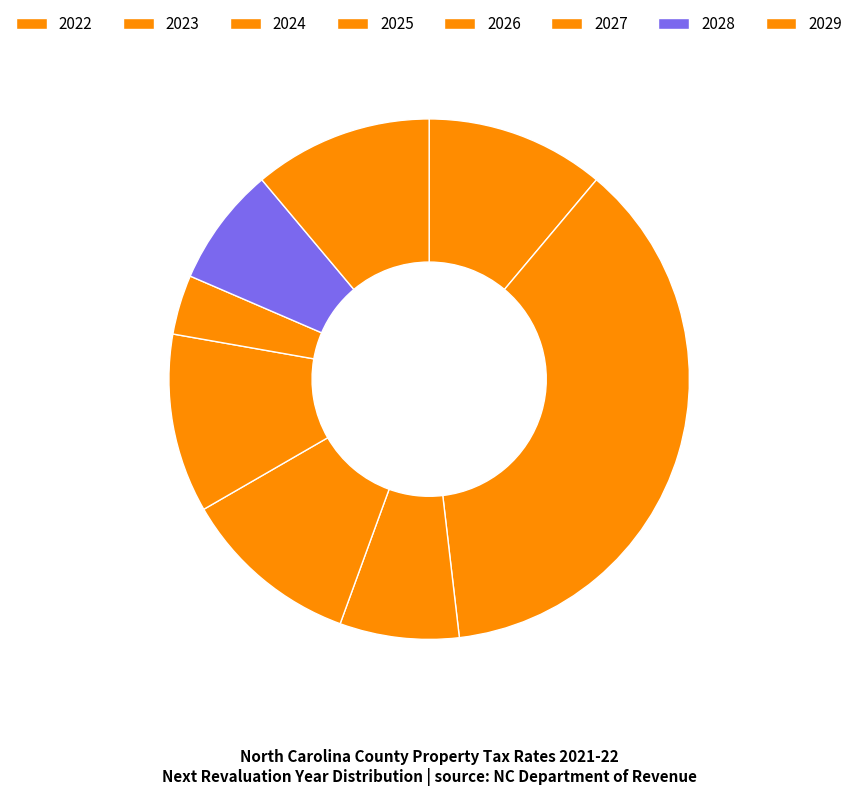

Count the number of slices in the pie.

8